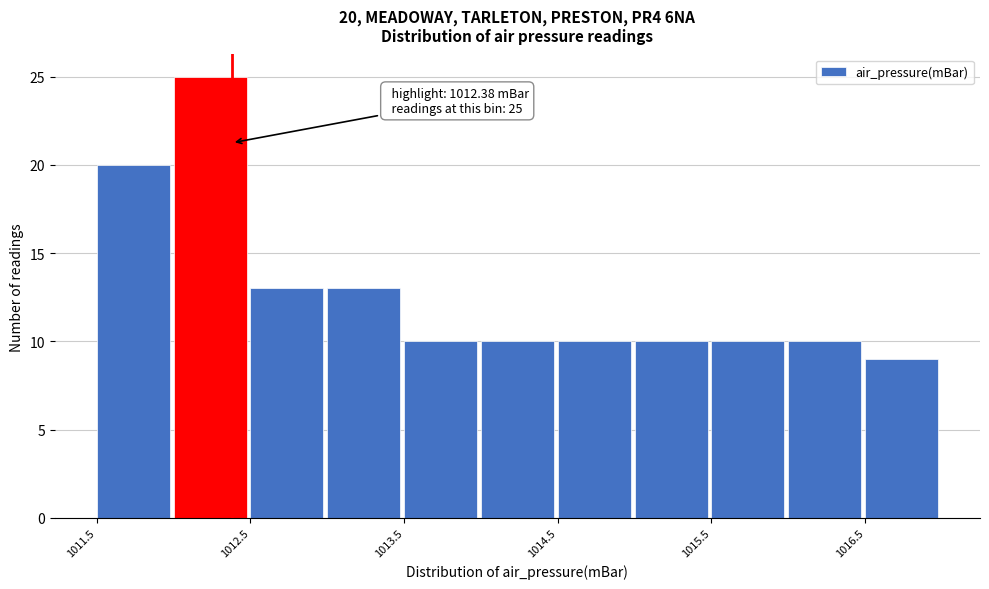

Which range on the x-axis has the tallest bar?

1012.0 to 1012.5